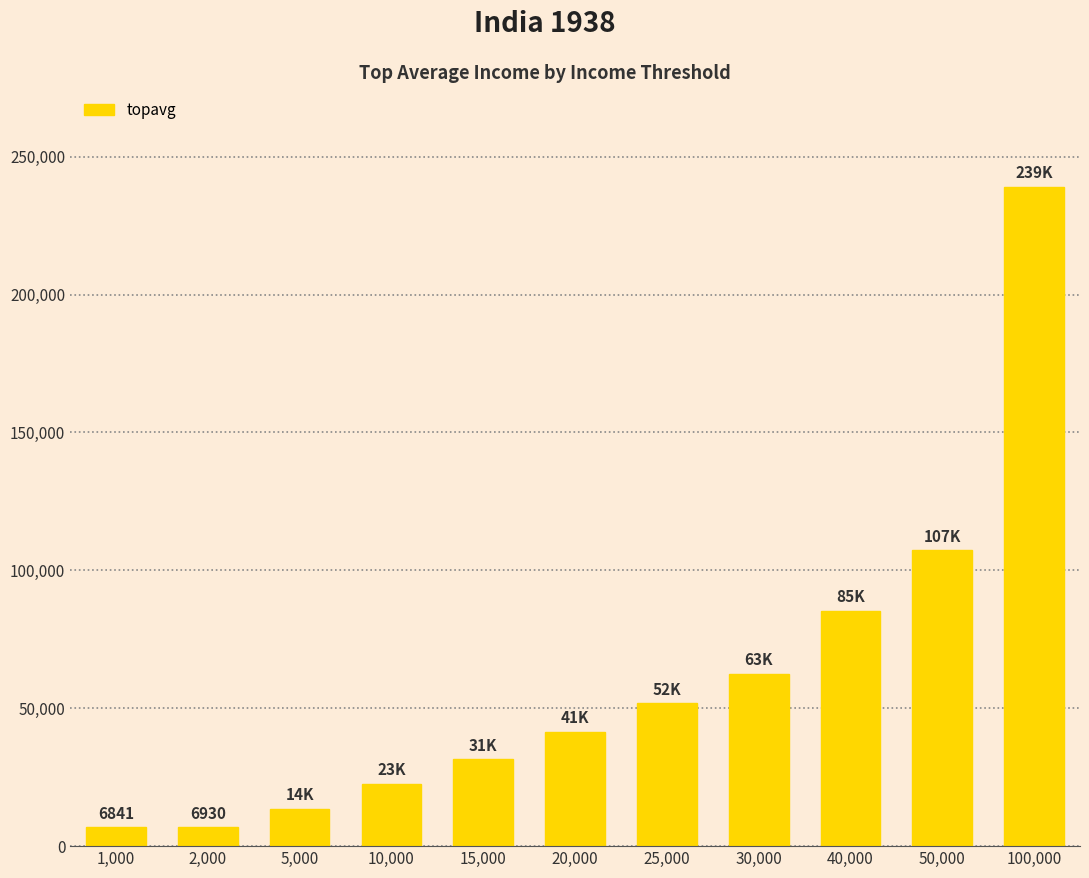

What is the change in value from 5,000 to 25,000?

+38278.0